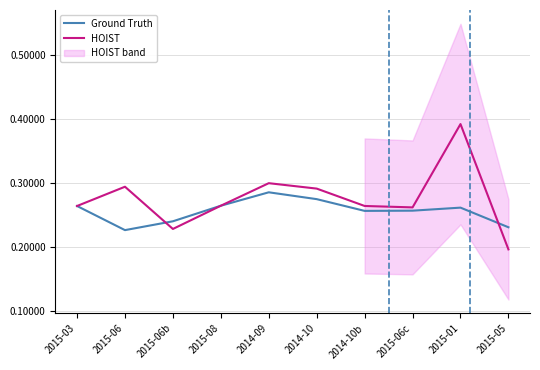

Is the value of Ground Truth at 2015-06 greater than the value of HOIST at 2015-03?

No